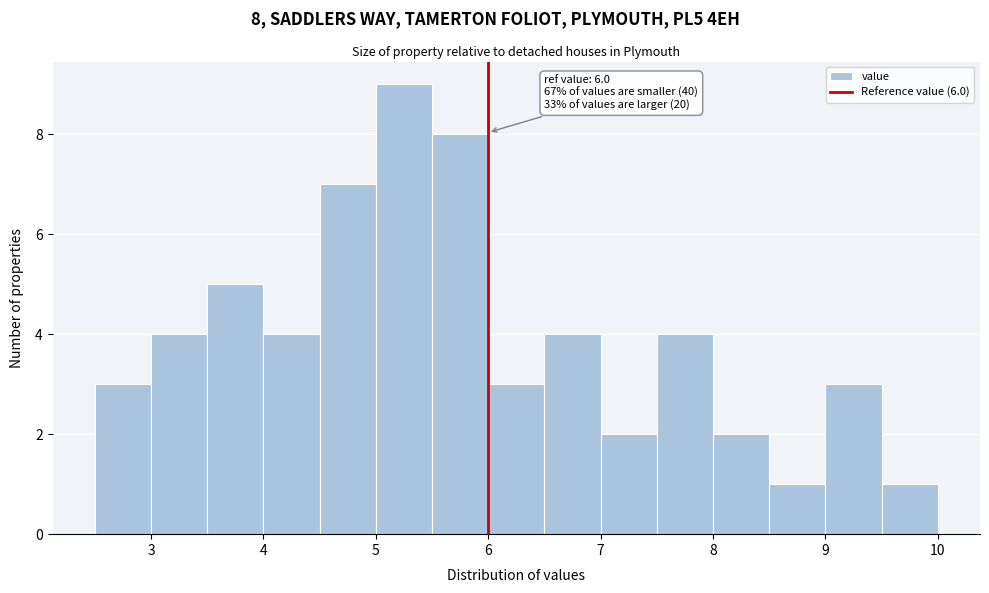

Over which range of the x-axis is the bar tallest?

5.0 to 5.5